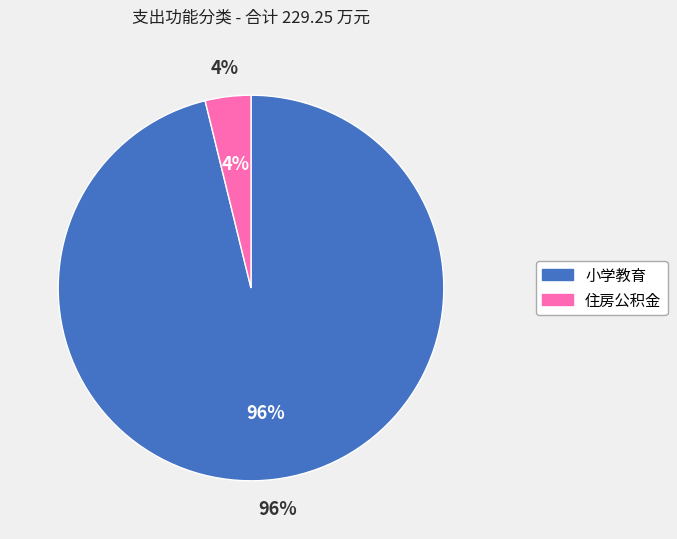

To the nearest percent, what is the difference between the 住房公积金 and 小学教育 slice percentages?

92%